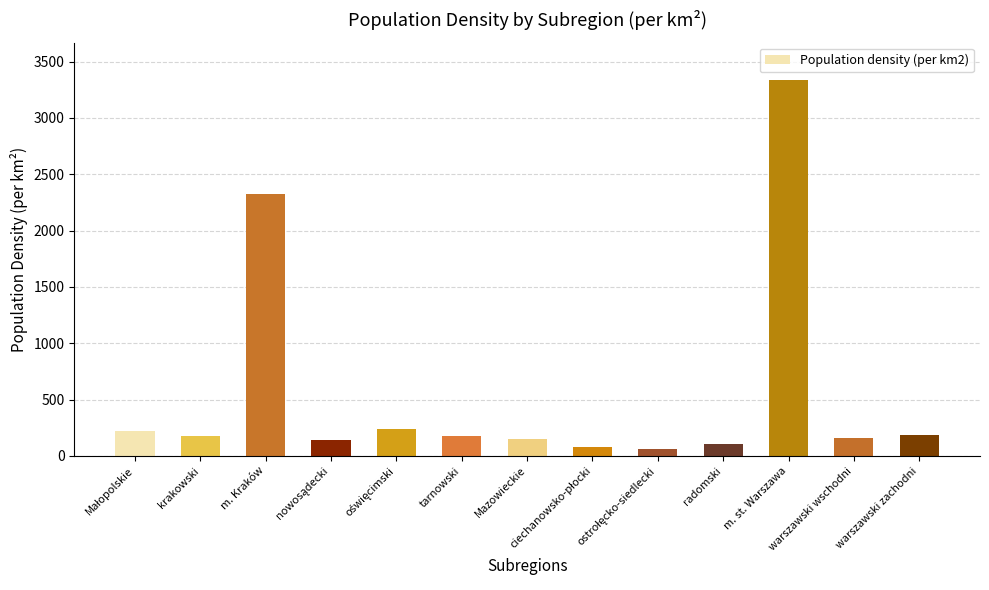

What is the label of the 2nd bar from the left?

krakowski